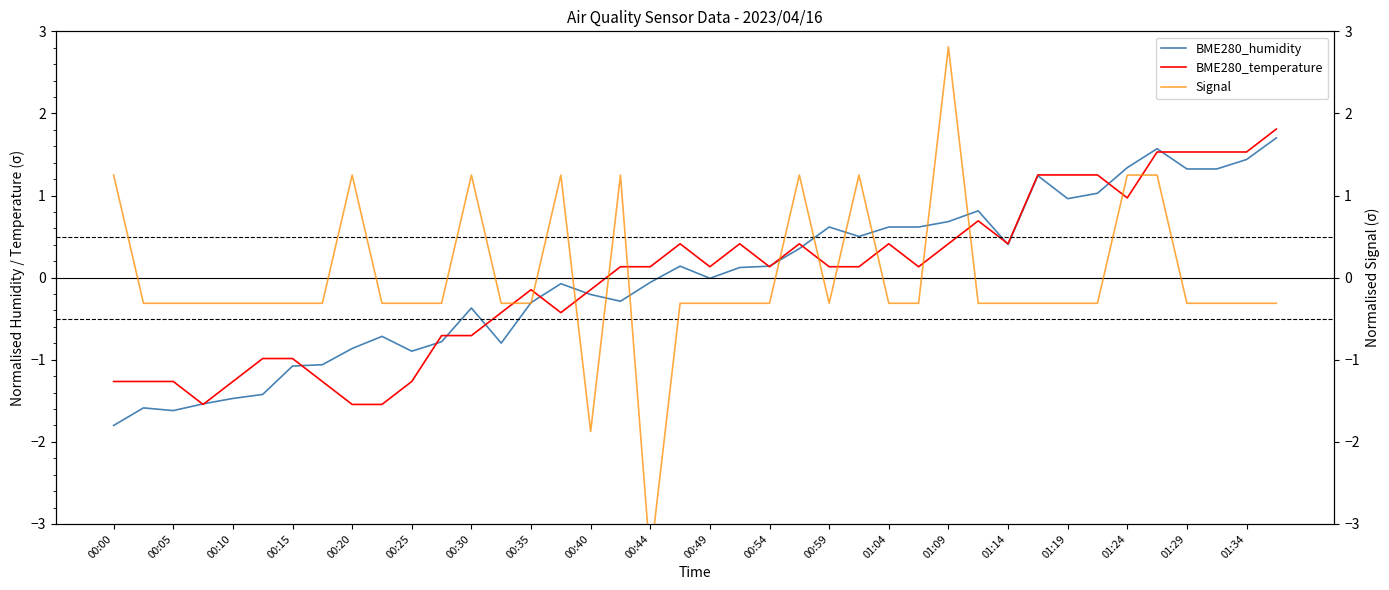

The BME280_temperature series shows 0.1 at 00:54. True or false?

True